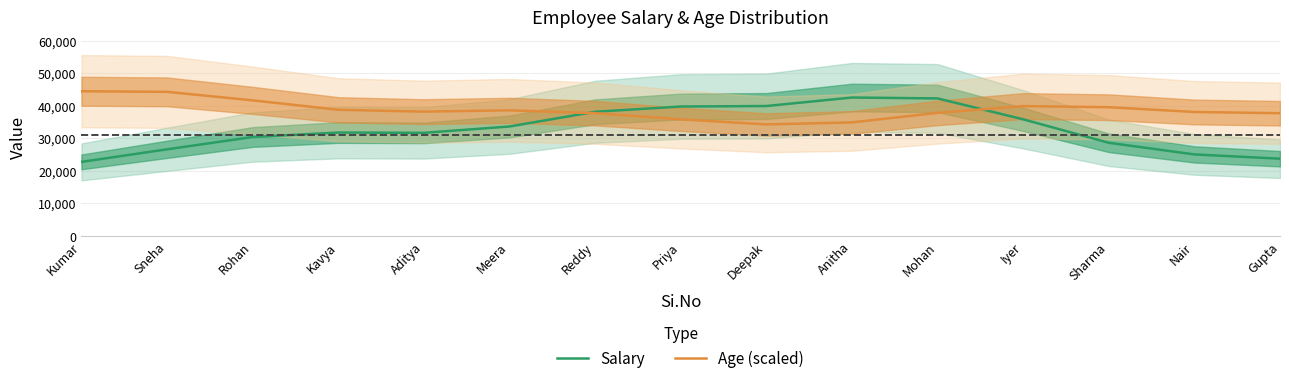

At which category is the sum across all series the highest?

Mohan